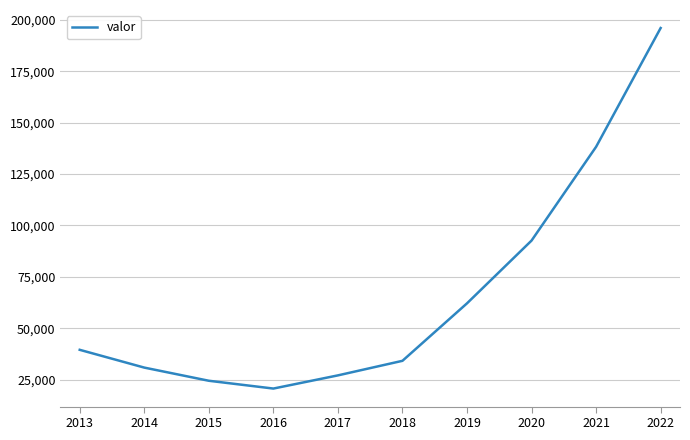

At which label is the value closest to 108367?

2020